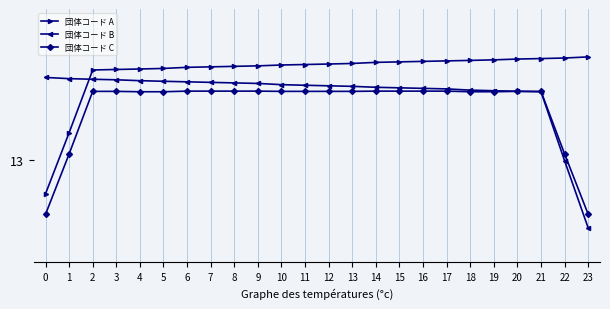

Is this an area chart (filled region under the line)?

No